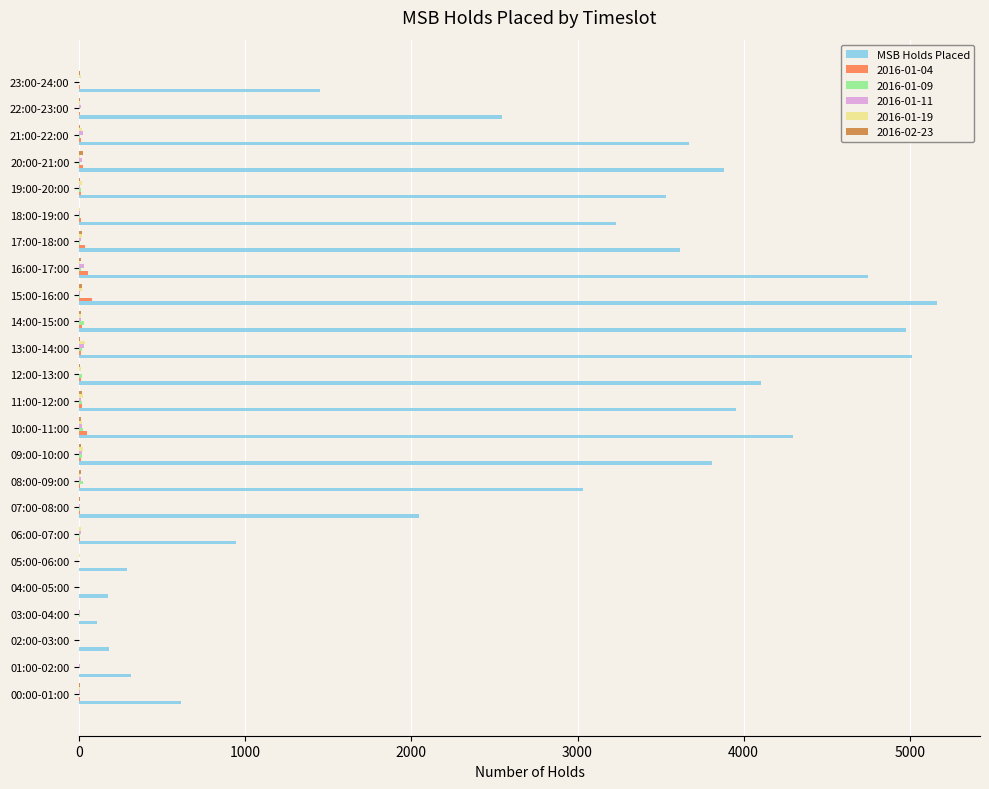

Count the number of data series in this chart.

6